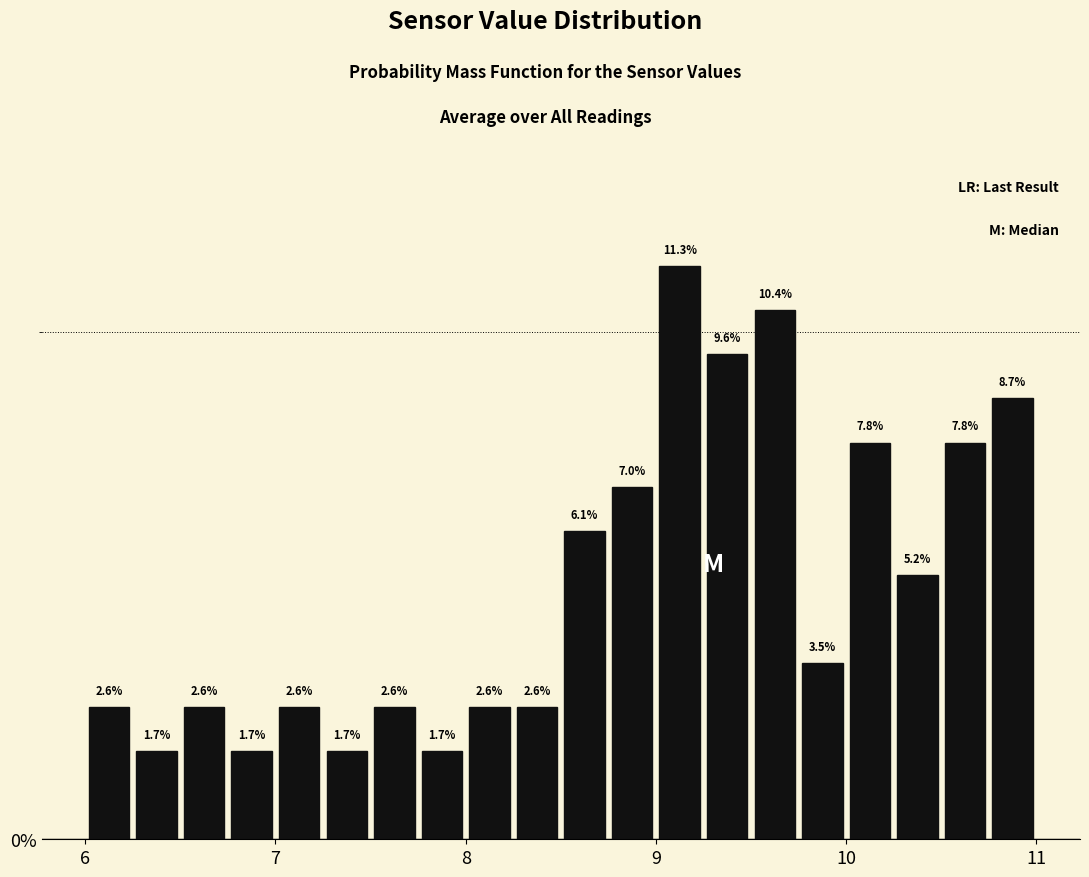

Read against the x-axis, roughly where is the centre of the tallest bar?

9.1